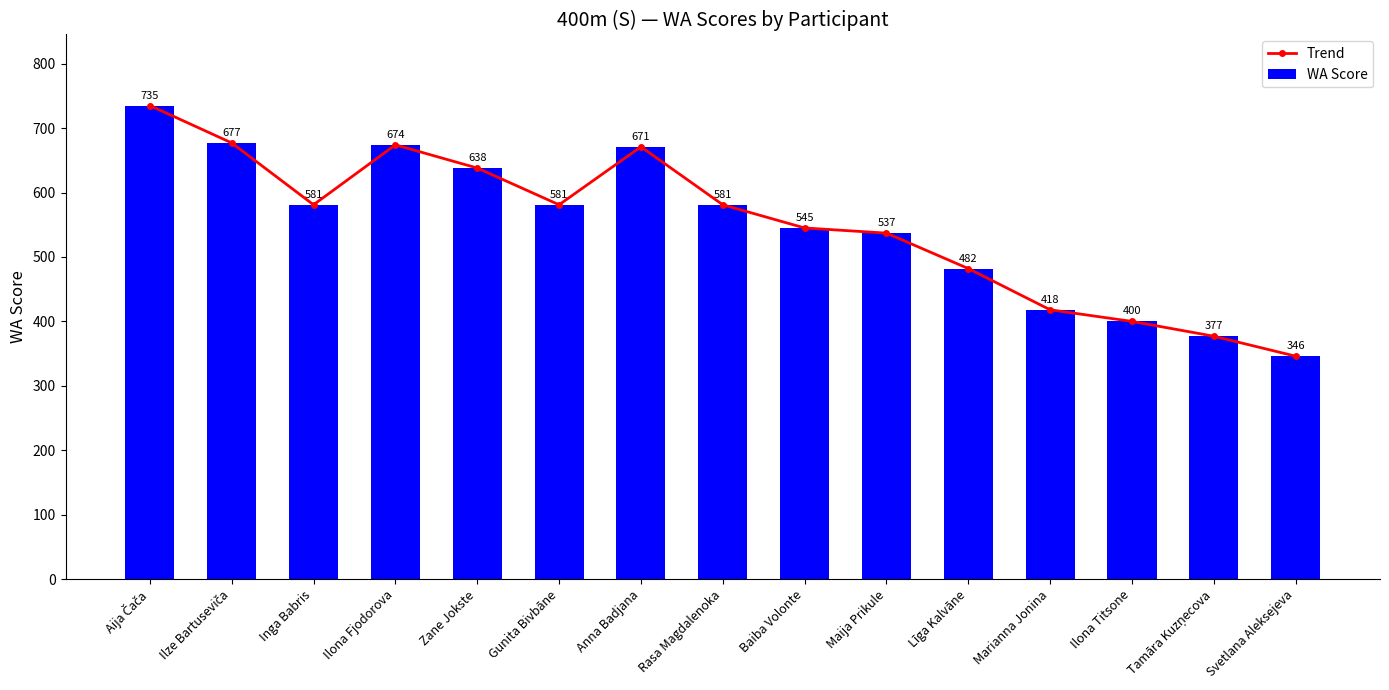

Reading left to right, extract all data points from this chart.

Trend: 735	677	581	674	638	581	671	581	545	537	482	418	400	377	346
WA Score: 735	677	581	674	638	581	671	581	545	537	482	418	400	377	346